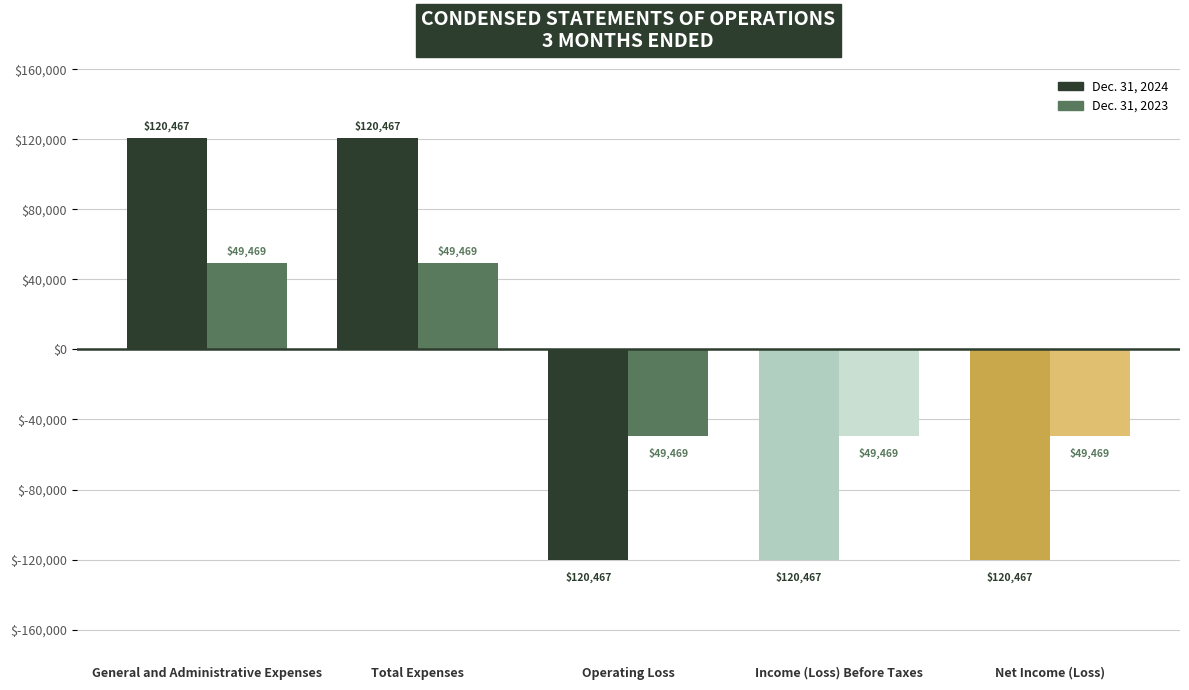

What is the approximate value of Dec. 31, 2023 at General and Administrative Expenses, to the nearest 50?

49450